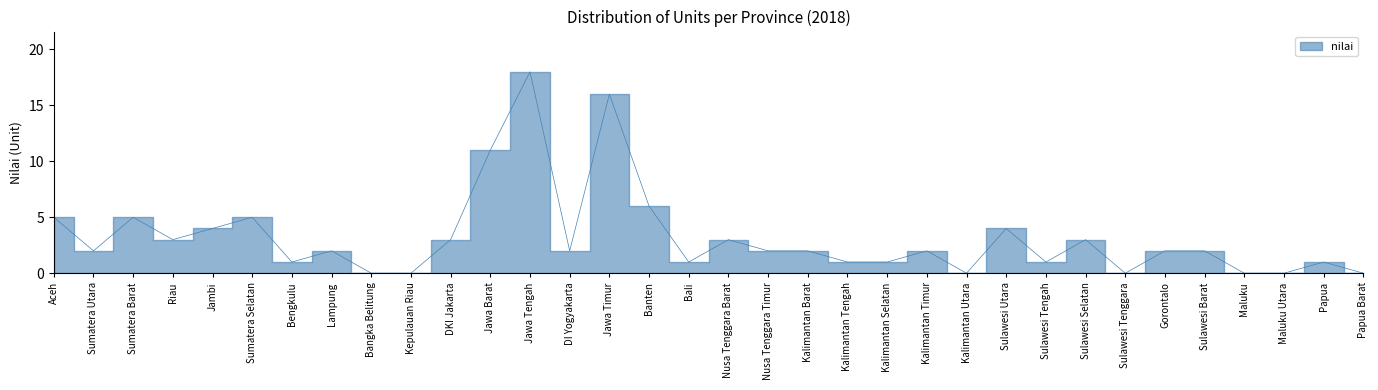

How many data points are above 2?

13